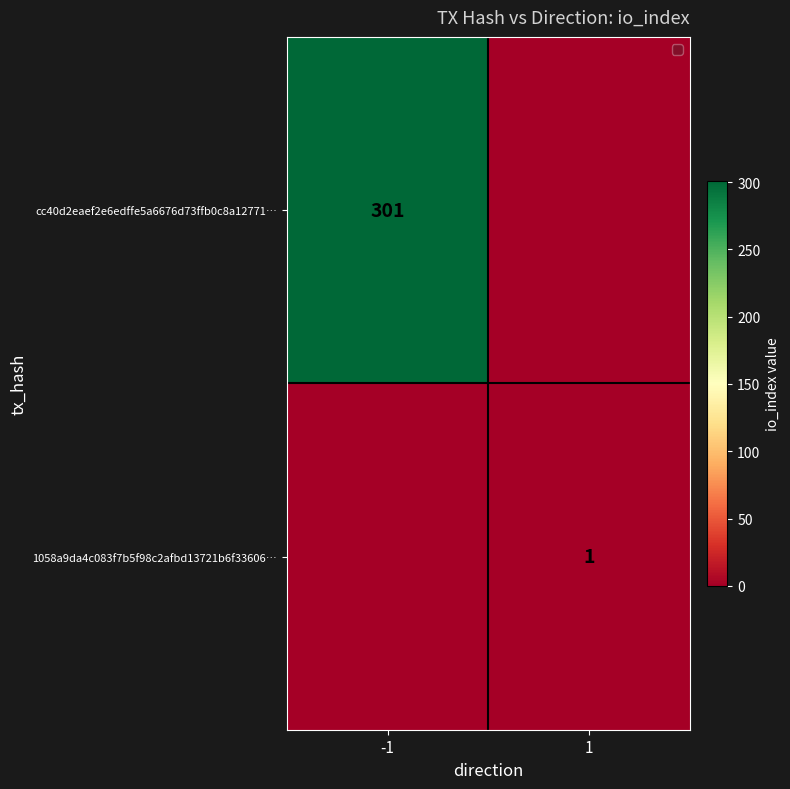

The value of cc40d2eaef2e6edffe5a6676d73ffb0c8a12771… at -1 is 523. True or false?

False